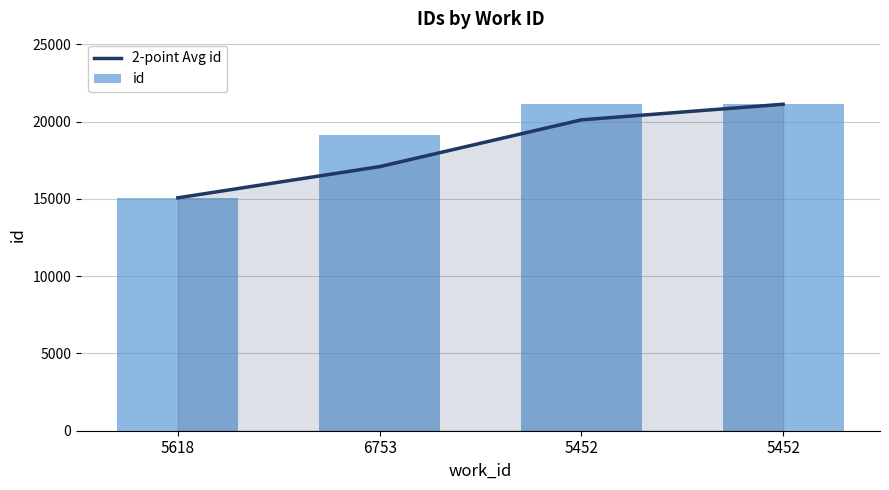

True or false: 2-point Avg id has a value of 26881.8 at 5452.

False